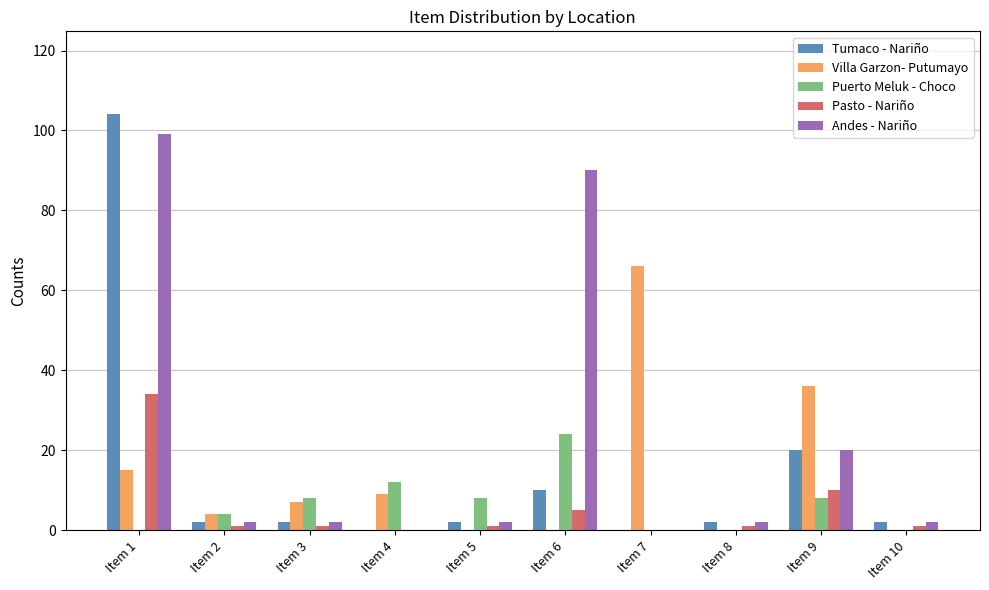

Count the number of categories in the chart.

10